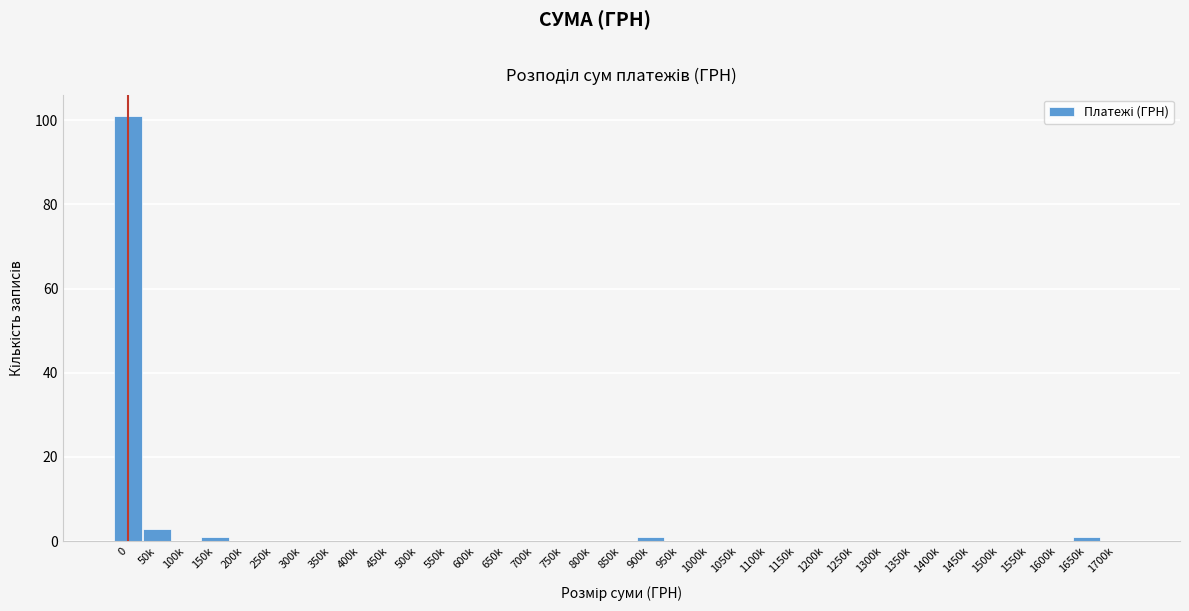

Between 50k and 500k, which is larger?

50k